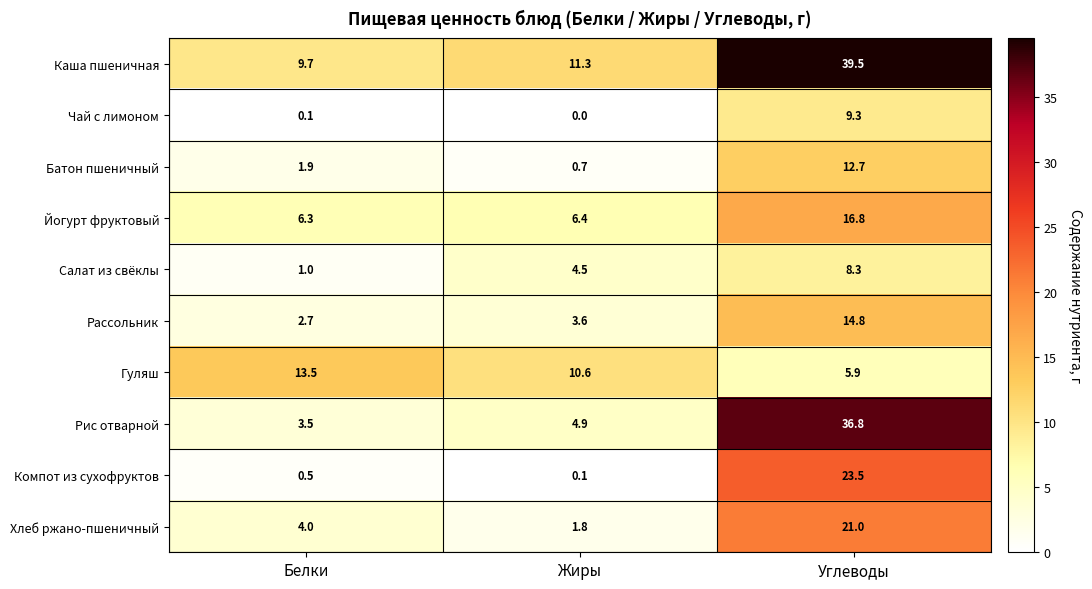

Which series has the largest total across all categories?

Каша пшеничная